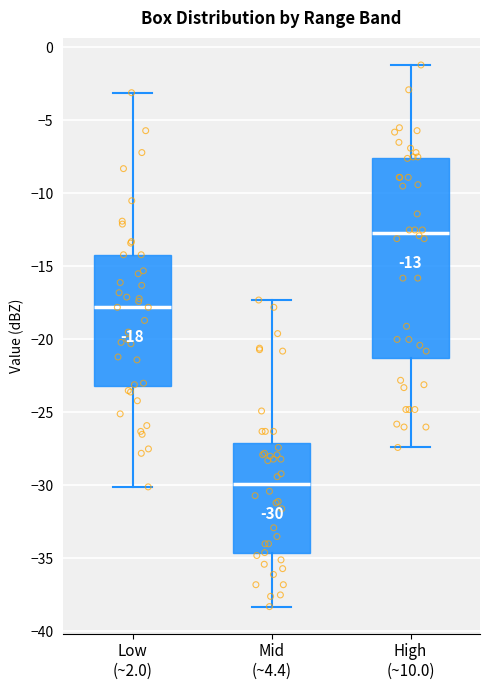

Which box has the lowest median line?

Mid (~4.4)